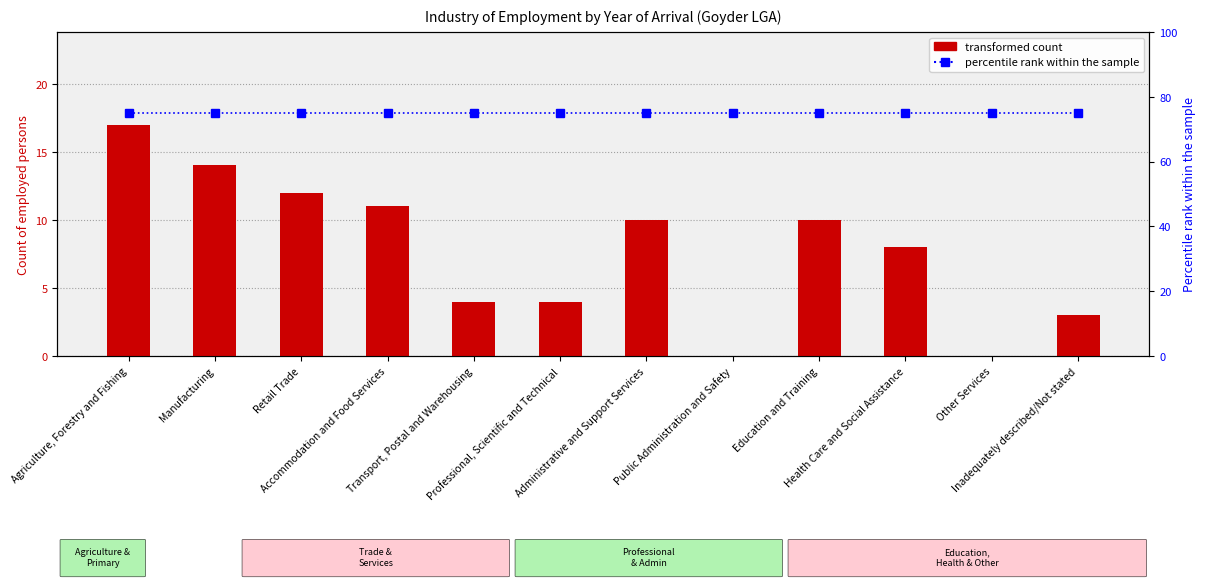

At which category is the sum across all series the highest?

Agriculture, Forestry and Fishing